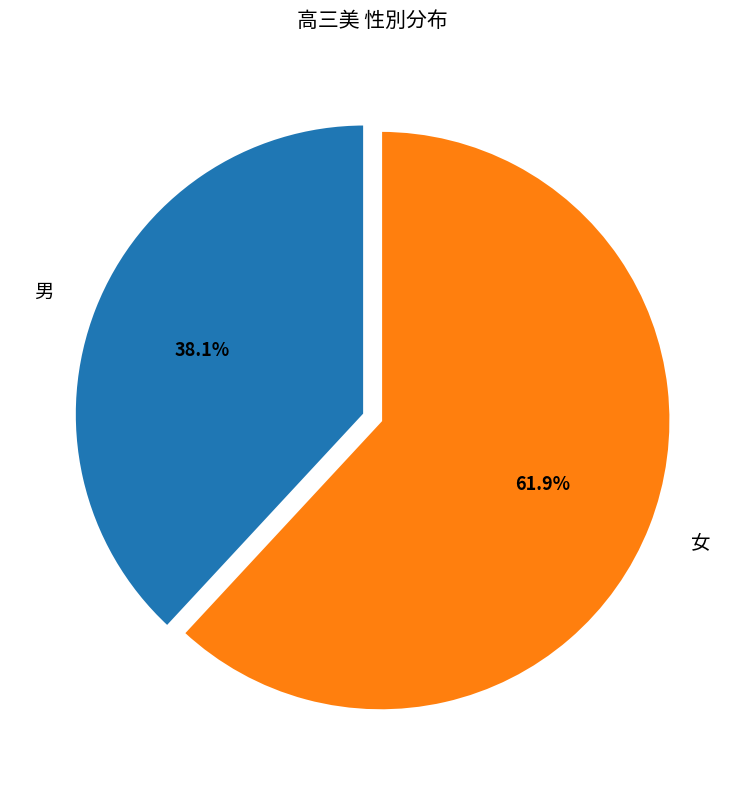

Which category has the biggest portion of the pie?

女